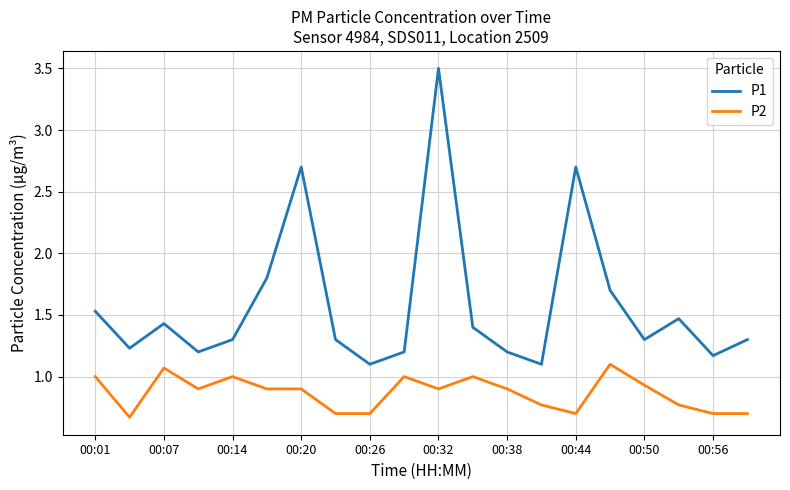

What is the lowest value of the P2 series?

0.7